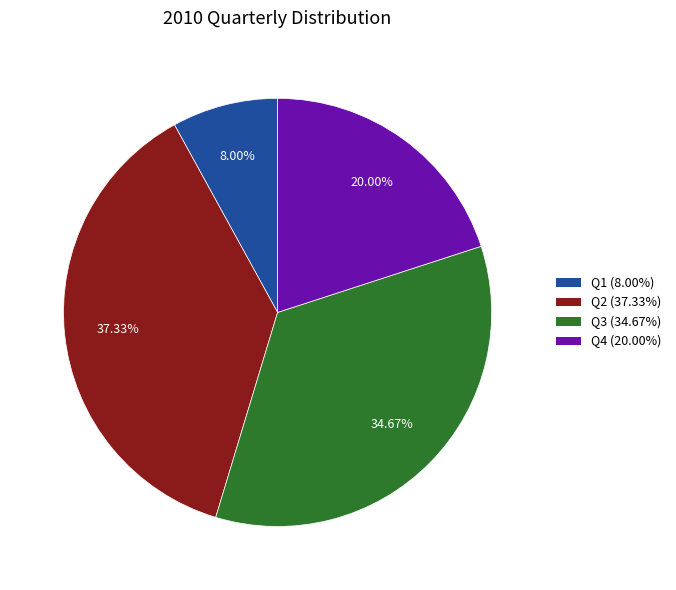

To the nearest percent, what is the difference between the Q1 and Q3 slice percentages?

27%